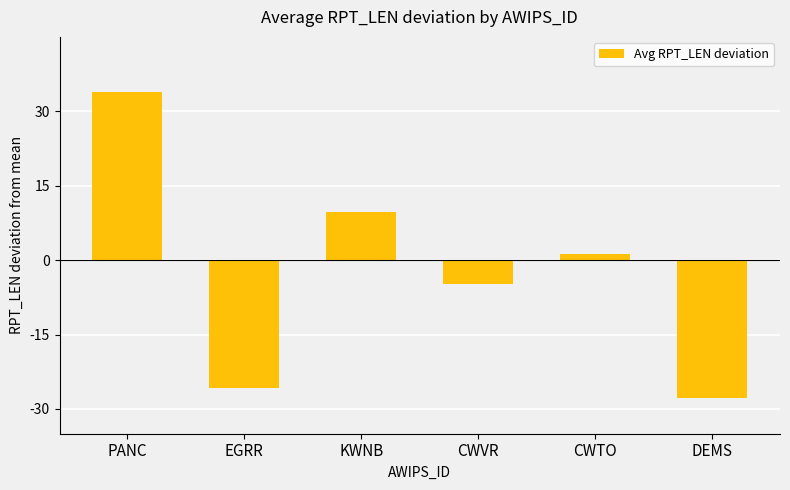

Reading left to right, what are all the values shown in this chart?

PANC=33.9	EGRR=-25.8	KWNB=9.7	CWVR=-4.8	CWTO=1.2	DEMS=-27.8